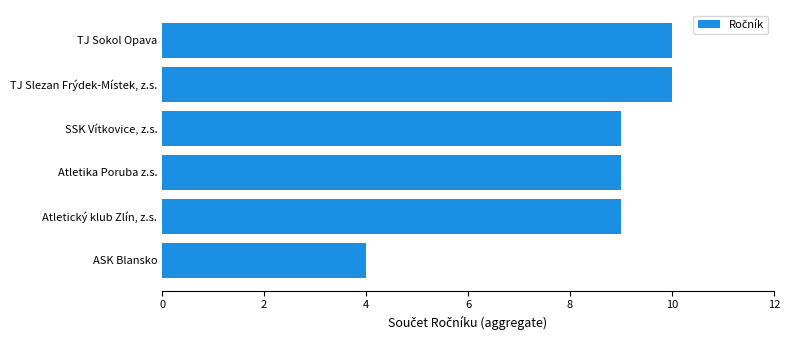

What is the change in value from Atletika Poruba z.s. to TJ Slezan Frýdek-Místek, z.s.?

+1